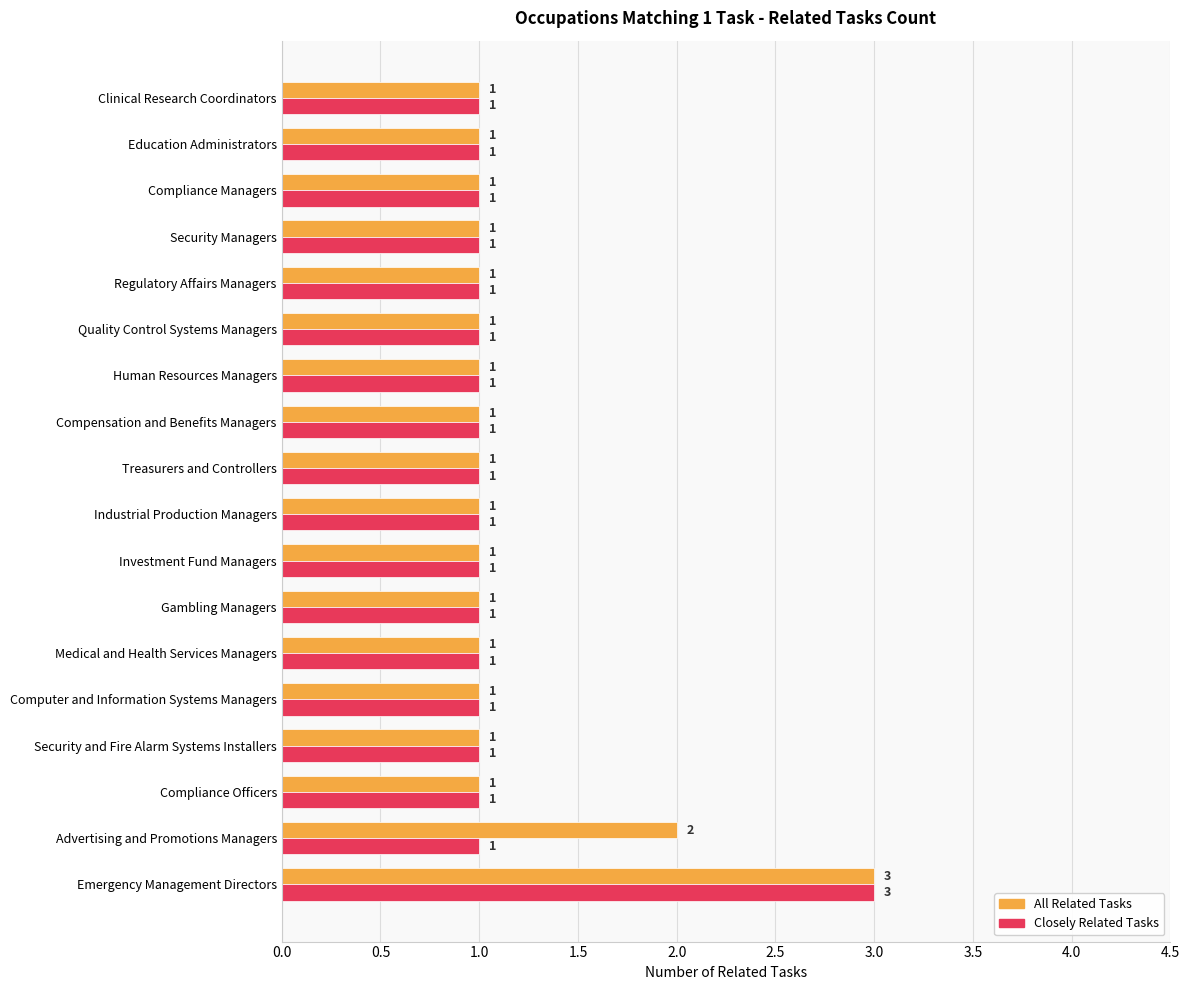

What is the difference between the maximum and minimum values in the All Related Tasks series?

2